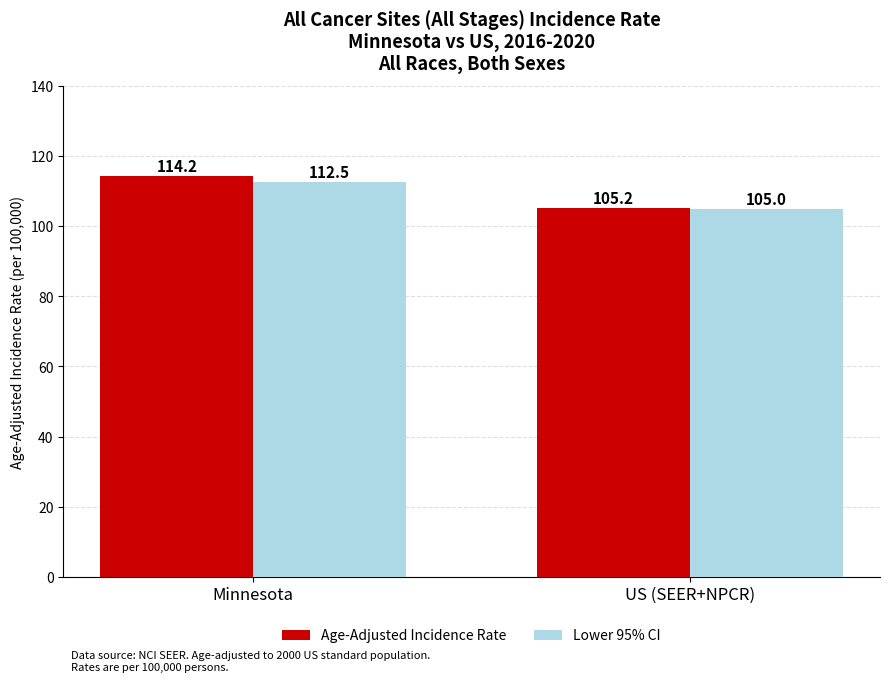

What is the difference between the highest and lowest values at US (SEER+NPCR)?

0.2